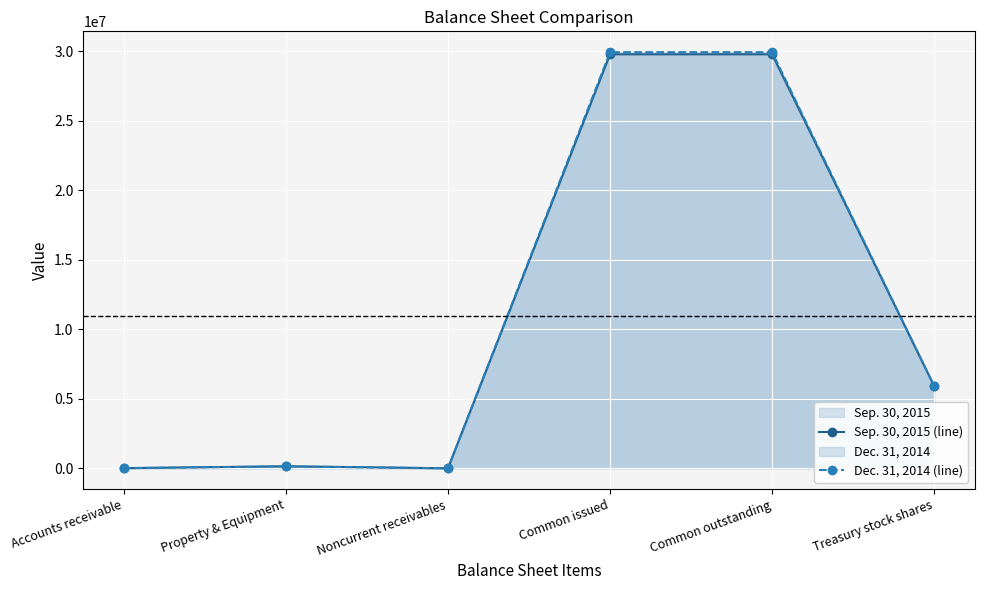

What is the value of the Dec. 31, 2014 (line) point at the 5th from the left?

29933086